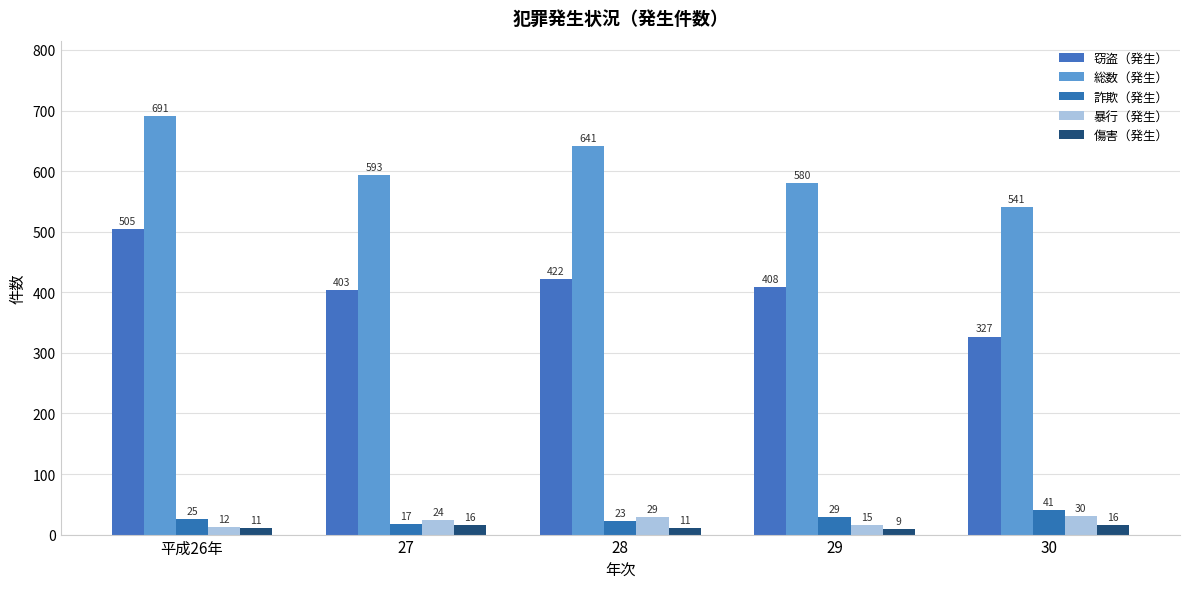

What is the total value across all series at 30?

955